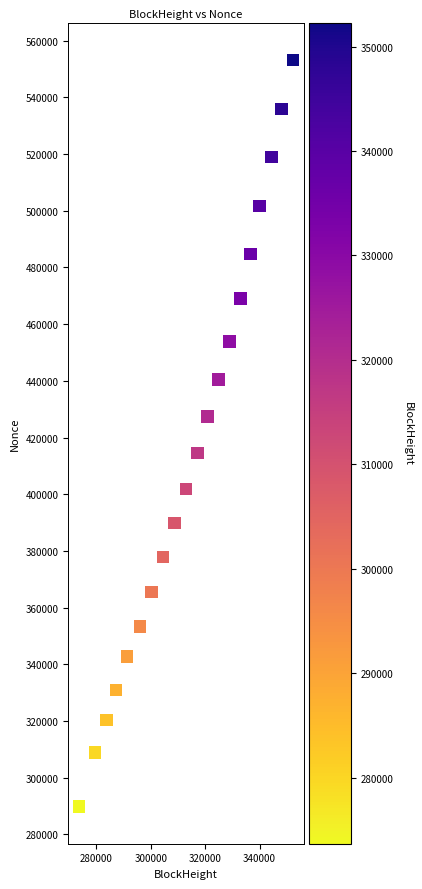

What is the range of X values (max minus min)?

78634